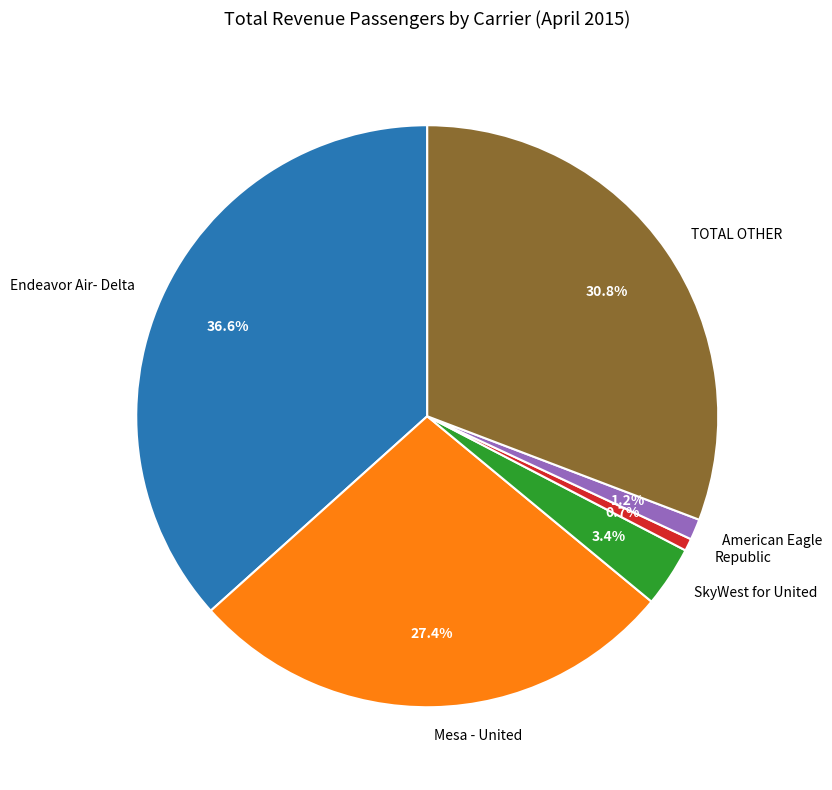

Does TOTAL OTHER account for over 50% of the chart?

No